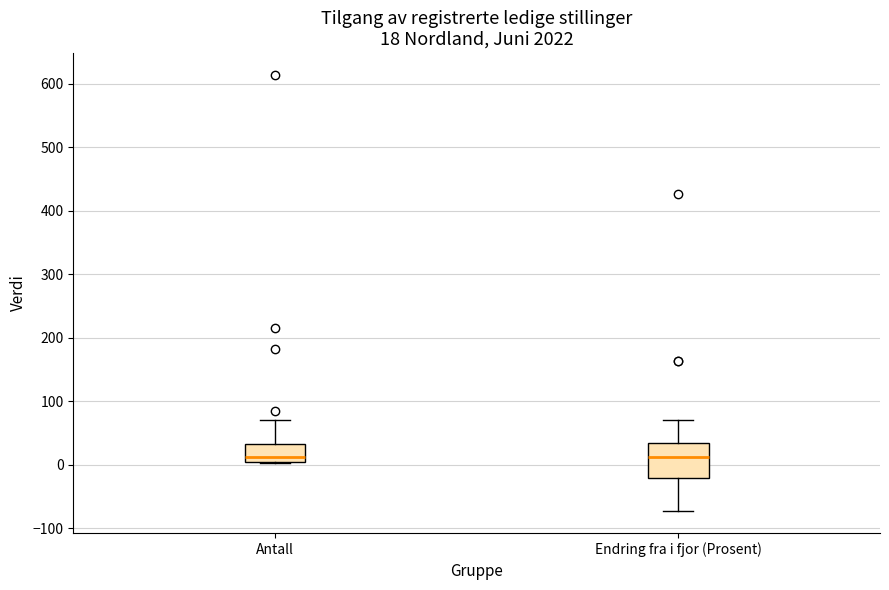

Comparing the boxes themselves (not the whiskers), which one is the tallest?

Endring fra i fjor (Prosent)